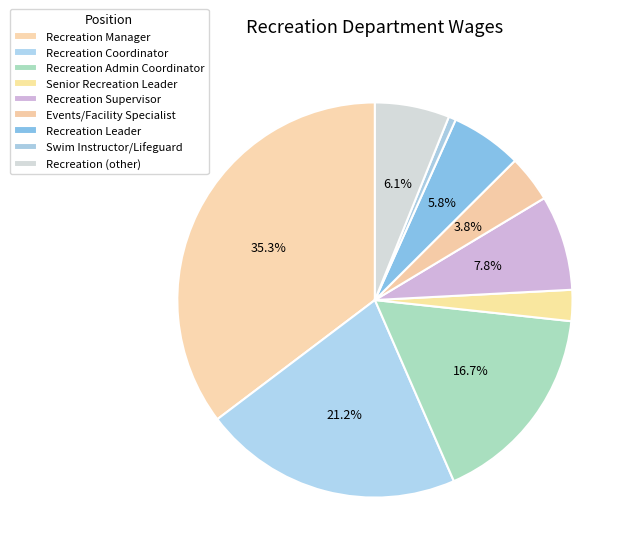

How many segments does this pie chart have?

9